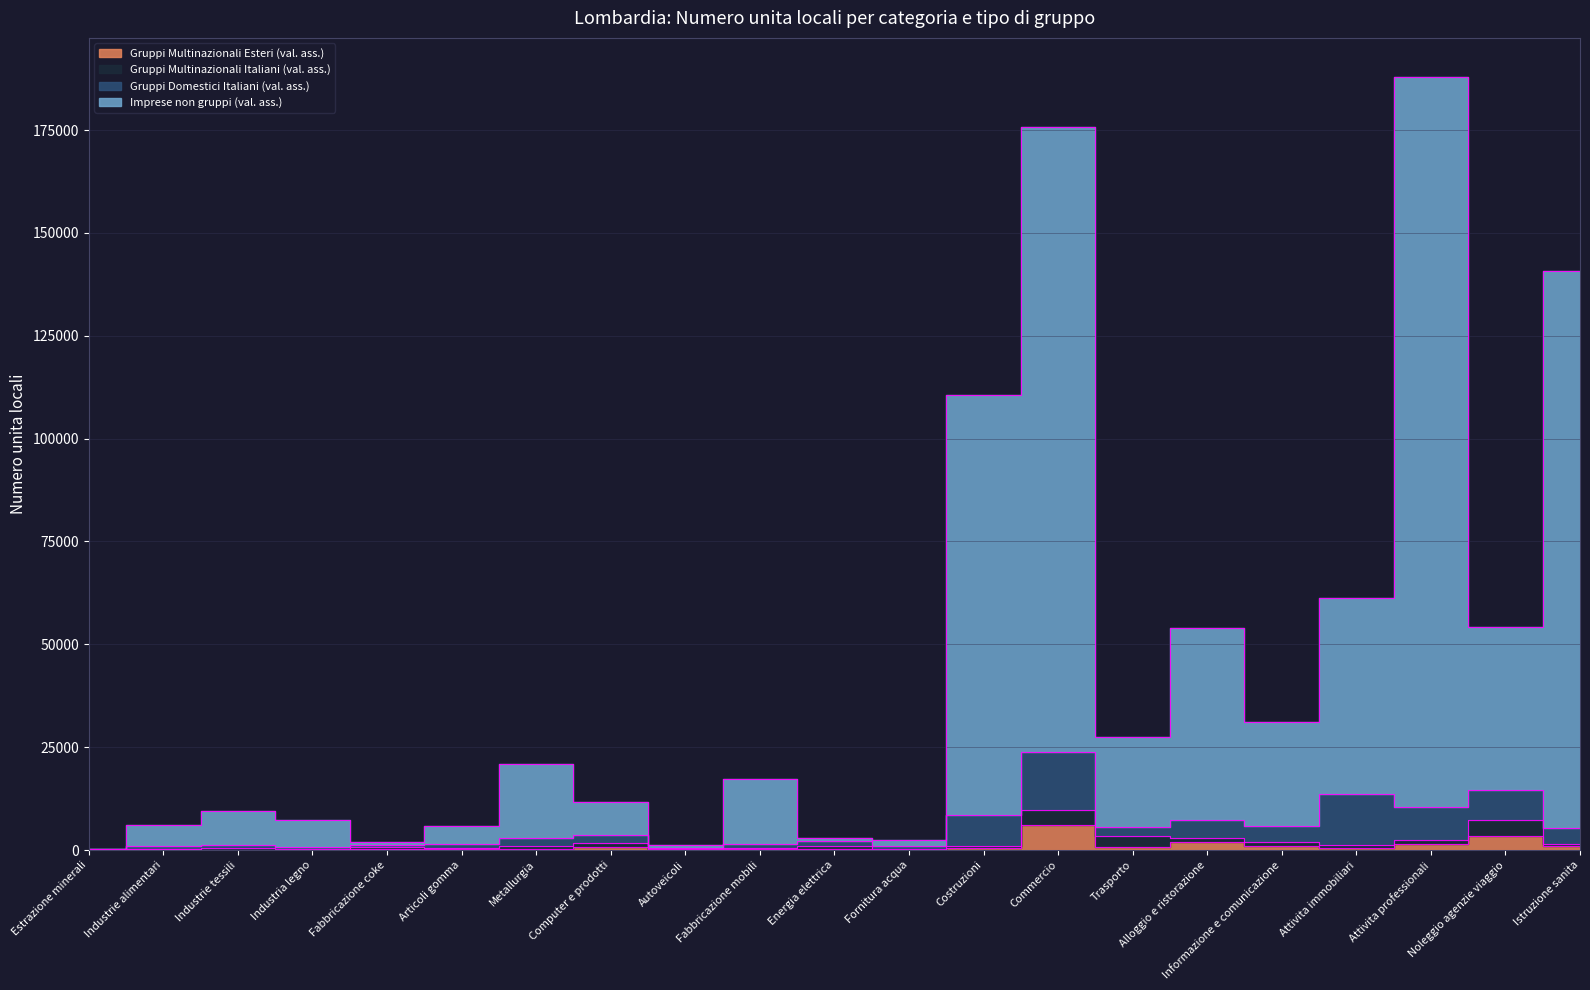

What is the spread (max minus min) of values at Fornitura acqua?

2297